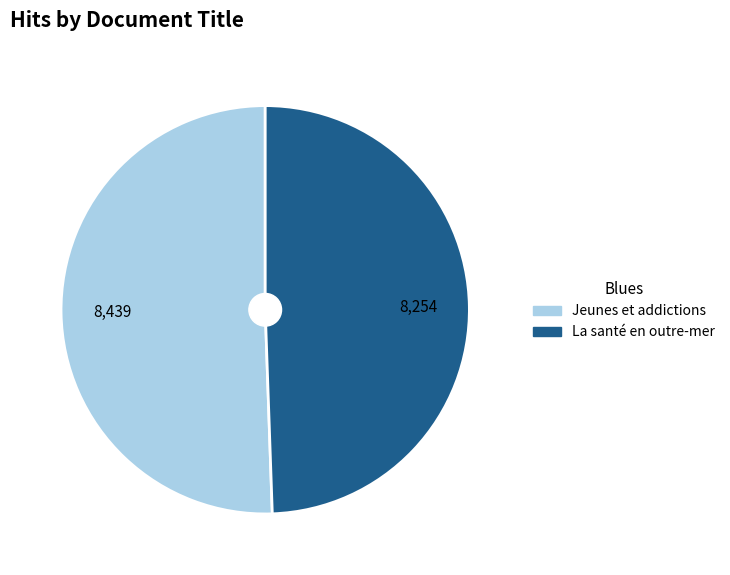

Which category has the smallest portion of the pie?

La santé en outre-mer